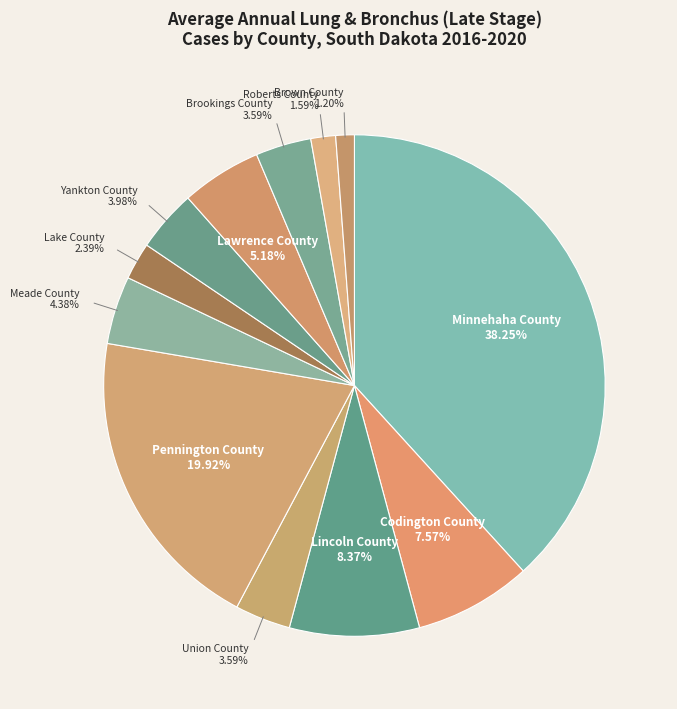

Approximately how many times larger is the value at Union County compared to Lake County?

1.5